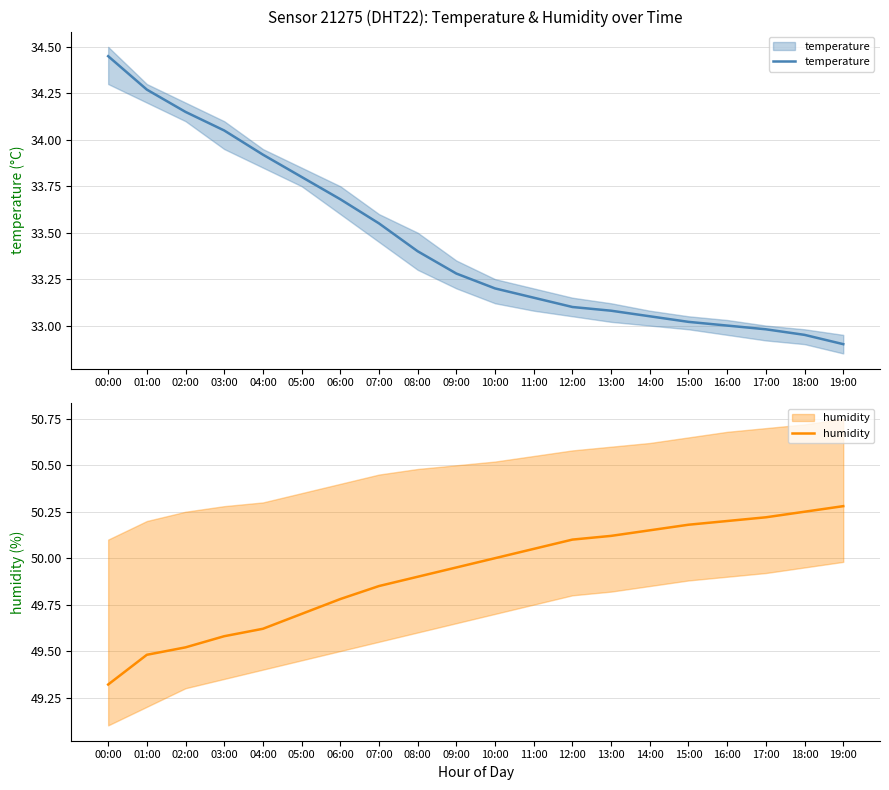

Reading left to right, extract all data points from this chart.

temperature: 34.5	34.3	34.1	34.0	33.9	33.8	33.7	33.5	33.4	33.3	33.2	33.1	33.1	33.1	33.0	33.0	33.0	33.0	33.0	32.9
humidity: 49.3	49.5	49.5	49.6	49.6	49.7	49.8	49.9	49.9	50.0	50.0	50.0	50.1	50.1	50.1	50.2	50.2	50.2	50.2	50.3